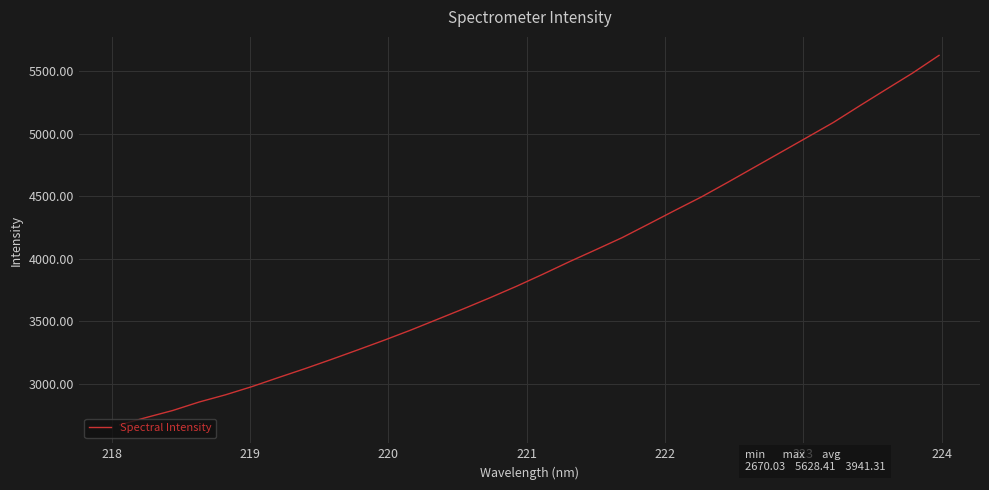

What is the average value?

3941.3